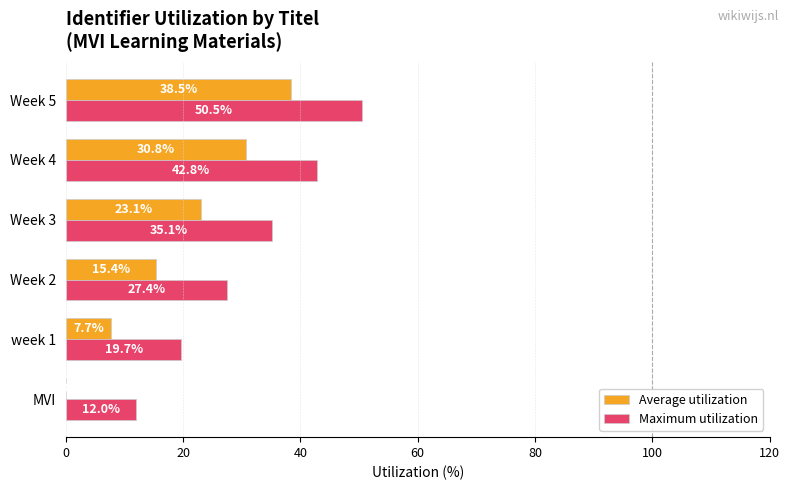

What is the maximum value shown in the chart?

50.5